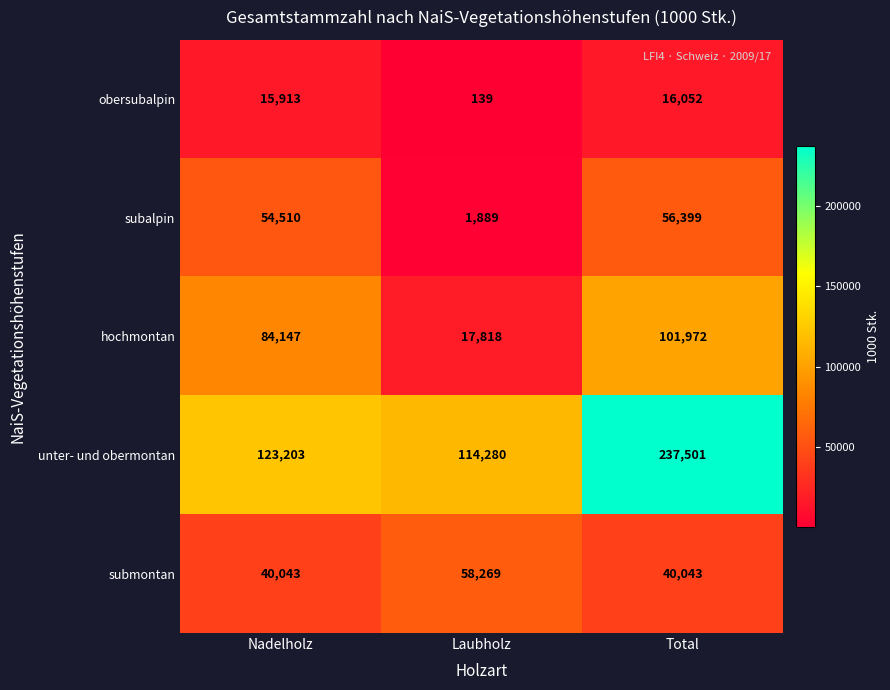

Reading left to right, what are all the values shown in this chart?

obersubalpin: Nadelholz=15913	Laubholz=139	Total=16052
subalpin: Nadelholz=54510	Laubholz=1889	Total=56399
hochmontan: Nadelholz=84147	Laubholz=17818	Total=101972
unter- und obermontan: Nadelholz=123203	Laubholz=114280	Total=237501
submontan: Nadelholz=40043	Laubholz=58269	Total=40043